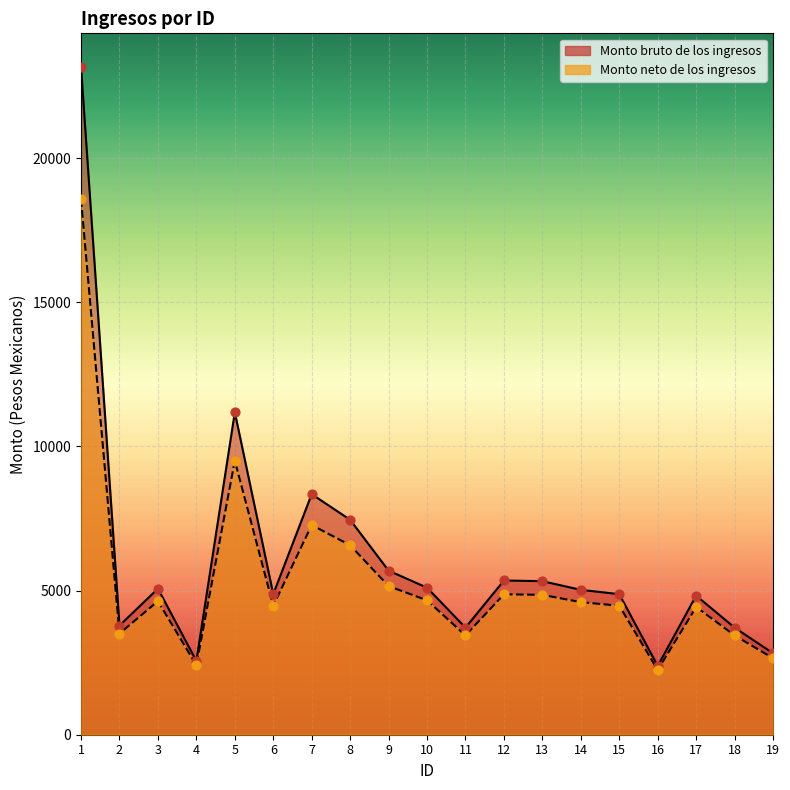

Which series contains the lowest Y value?

Monto neto de los ingresos